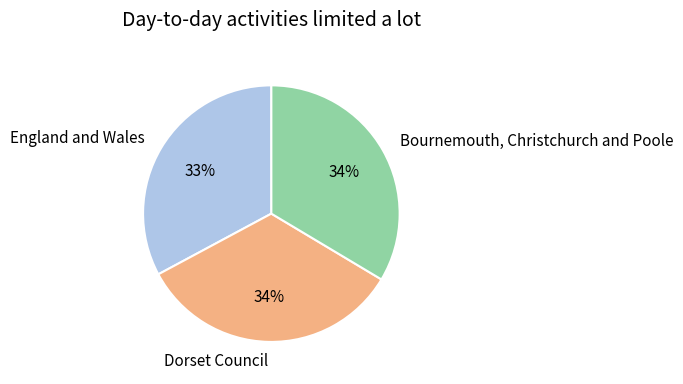

Which slice is the smallest?

England and Wales